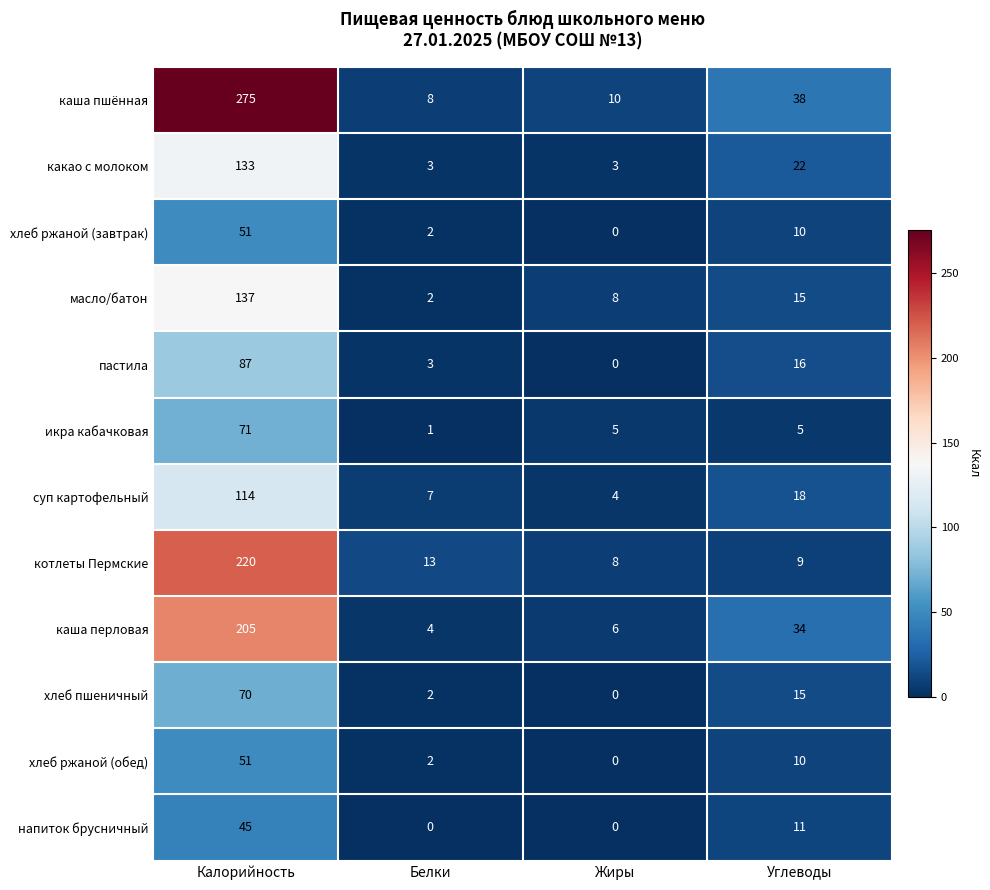

Count the number of categories in the chart.

4